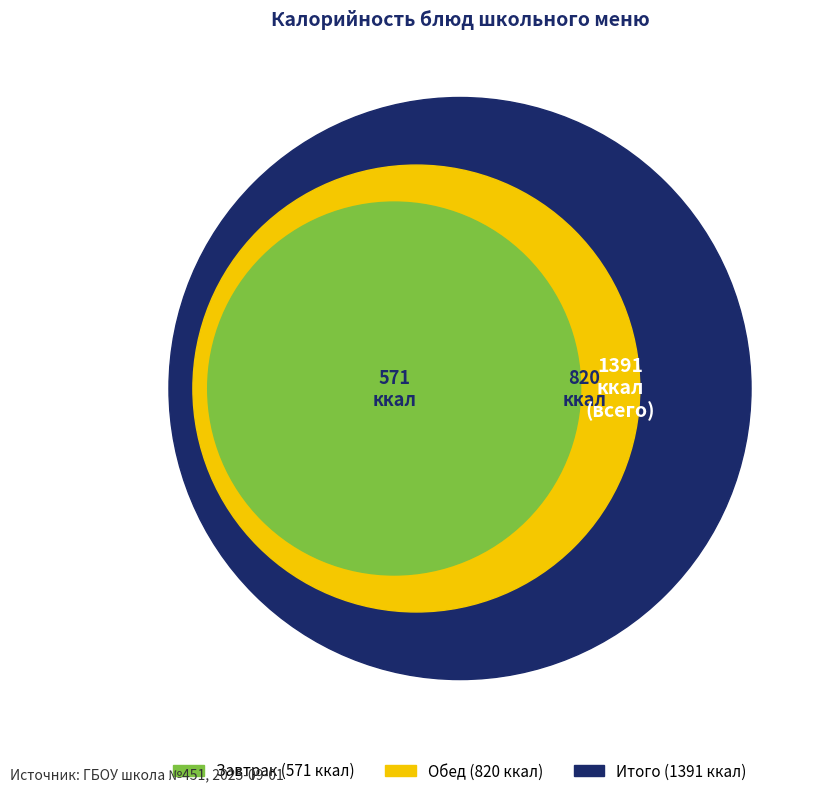

Is it true that хлеб бел. is 18% of the pie?

False